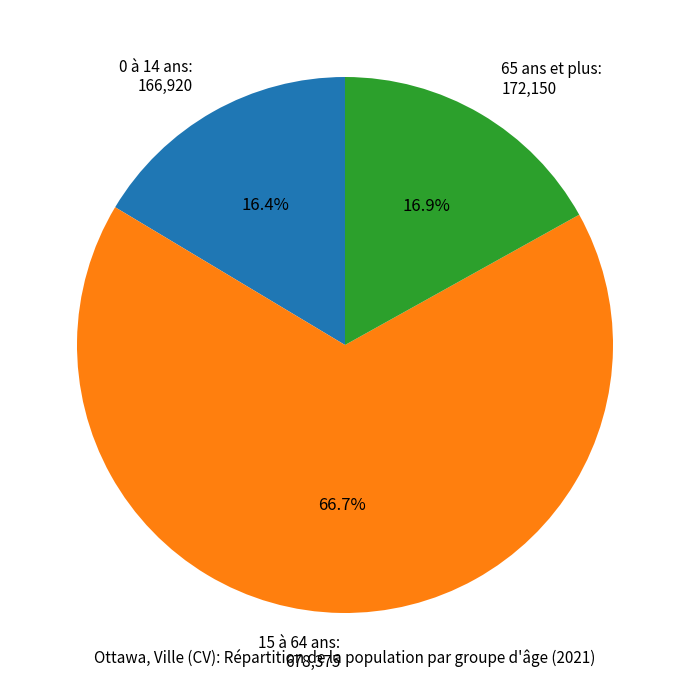

The 15 à 64 ans slice represents 77% of the pie. True or false?

False